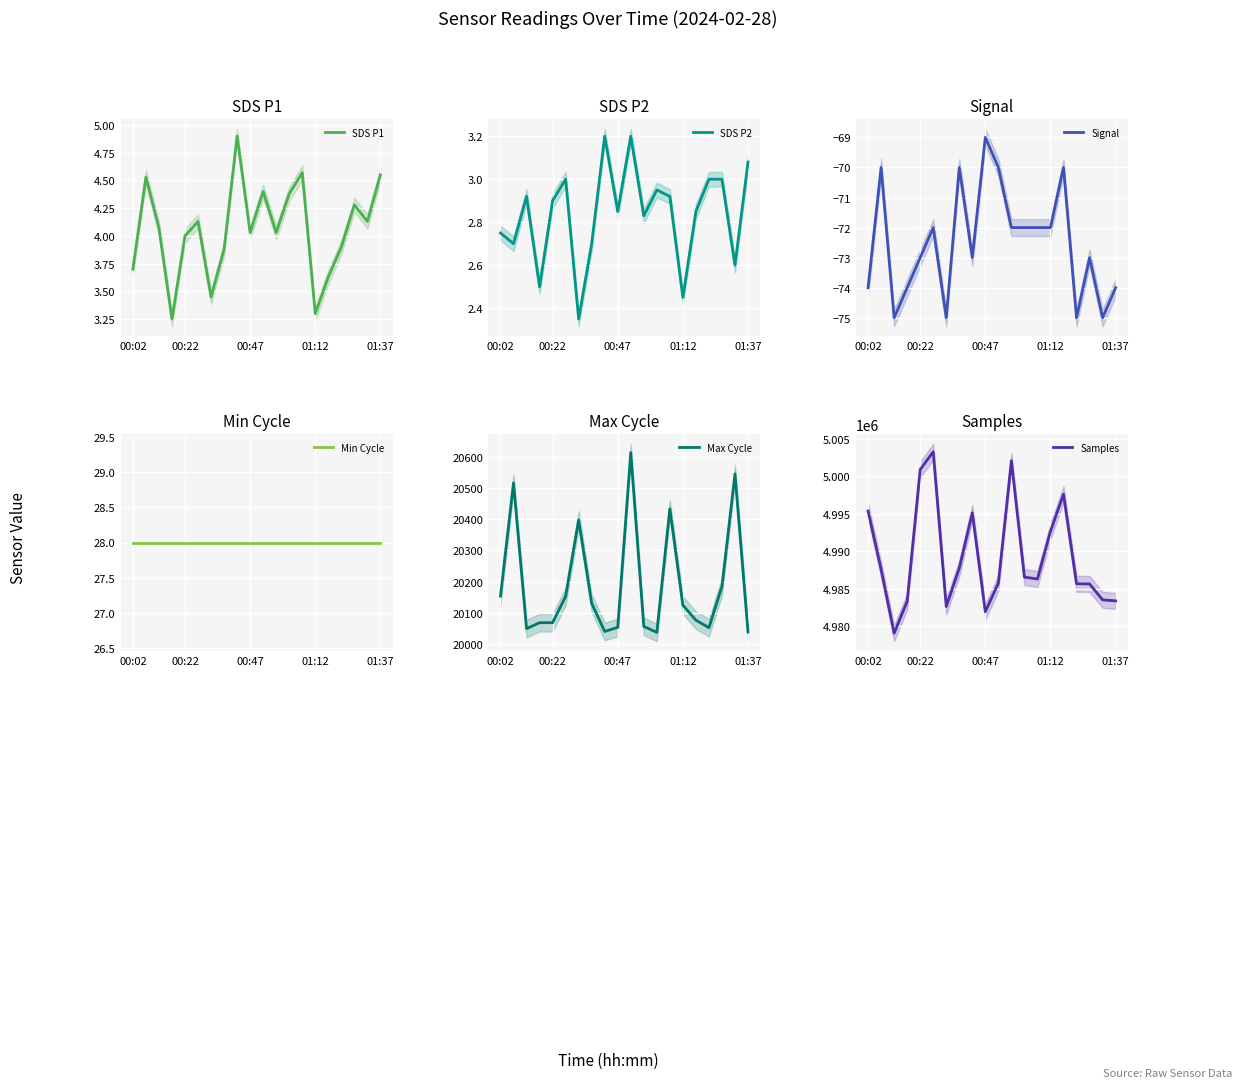

Reading left to right, what are all the values shown in this chart?

SDS P1: 3.7	4.5	4.1	3.2	4.0	4.1	3.5	3.9	4.9	4.0	4.4	4.0	4.4	4.6	3.3	3.6	3.9	4.3	4.1	4.5
SDS P2: 2.8	2.7	2.9	2.5	2.9	3.0	2.4	2.7	3.2	2.9	3.2	2.8	3.0	2.9	2.5	2.9	3.0	3.0	2.6	3.1
Signal: -74.0	-70.0	-75.0	-74.0	-73.0	-72.0	-75.0	-70.0	-73.0	-69.0	-70.0	-72.0	-72.0	-72.0	-72.0	-70.0	-75.0	-73.0	-75.0	-74.0
Min Cycle: 28.0	28.0	28.0	28.0	28.0	28.0	28.0	28.0	28.0	28.0	28.0	28.0	28.0	28.0	28.0	28.0	28.0	28.0	28.0	28.0
Max Cycle: 20154.0	20516.0	20050.0	20069.0	20069.0	20153.0	20398.0	20131.0	20041.0	20054.0	20613.0	20057.0	20038.0	20433.0	20125.0	20077.0	20053.0	20185.0	20545.0	20039.0
Samples: 4995368.0	4987556.0	4979023.0	4983287.0	5000916.0	5003293.0	4982587.0	4987718.0	4995132.0	4981899.0	4985731.0	5002098.0	4986526.0	4986277.0	4992664.0	4997610.0	4985642.0	4985610.0	4983484.0	4983348.0